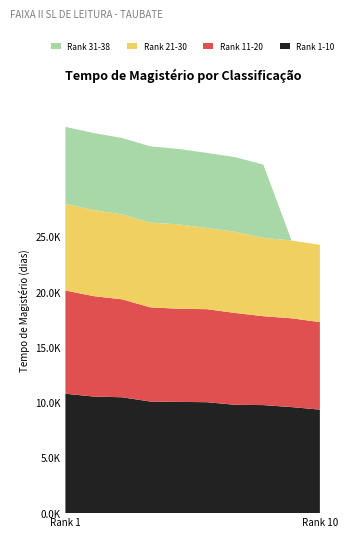

Reading right to left, list all the values displayed in this chart.

Rank 1-10: 10=9368	9=9597	8=9778	7=9807	6=10041	5=10067	4=10102	3=10486	2=10552	1=10806
Rank 11-20: 10=7923	9=8037	8=8043	7=8310	6=8418	5=8429	4=8524	3=8865	2=9088	1=9341
Rank 21-30: 10=6991	9=7038	8=7096	7=7344	6=7348	5=7636	4=7668	3=7683	2=7795	1=7843
Rank 31-38: 10=0	9=0	8=6630	7=6759	6=6799	5=6827	4=6901	3=6917	2=6962	1=6966